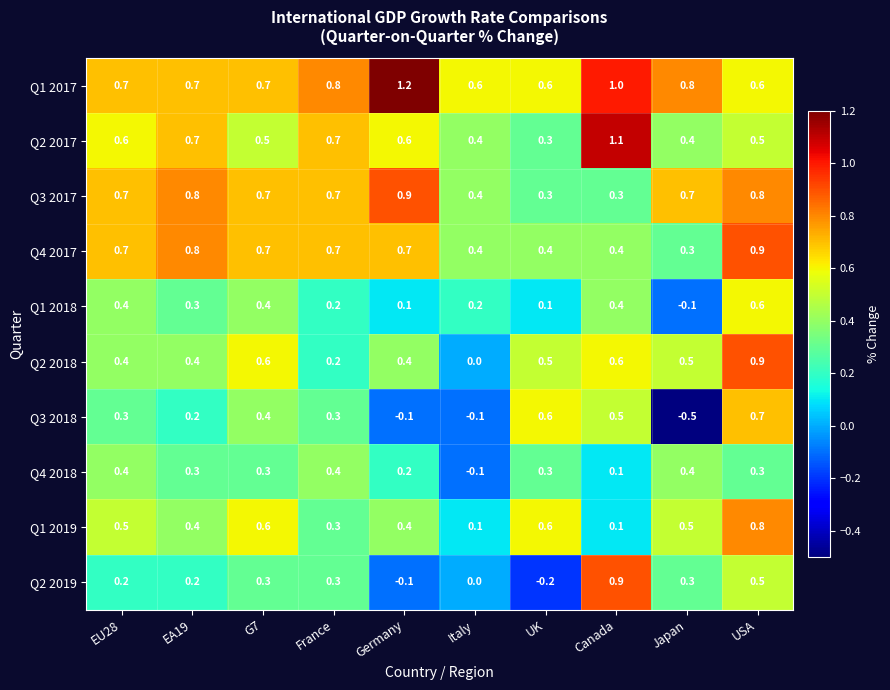

What is the difference between the highest and lowest values at Canada?

1.0